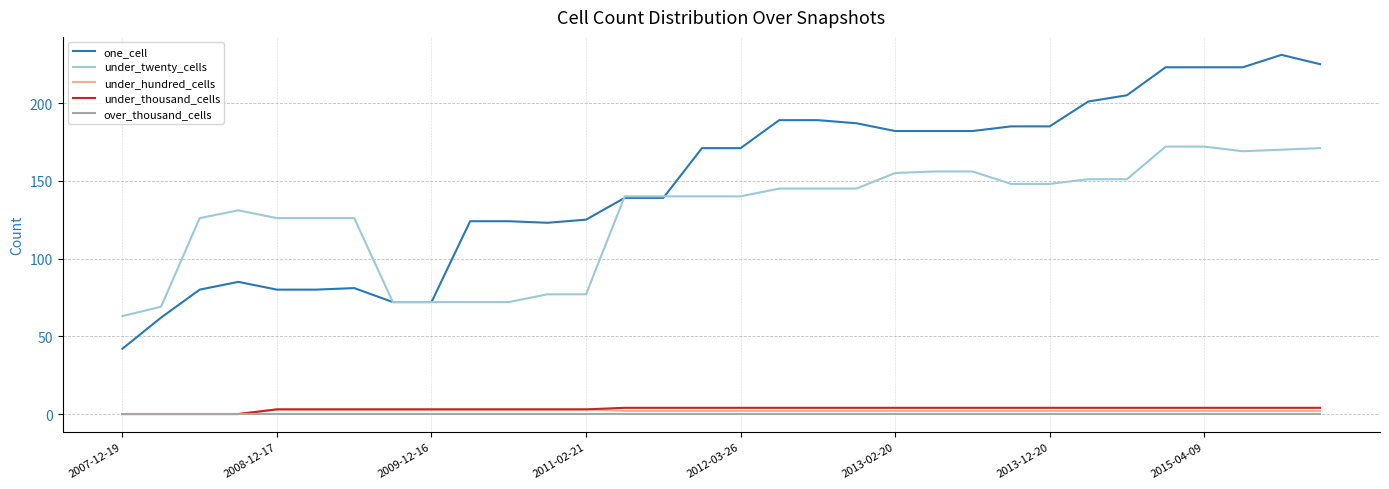

Which series has the largest total across all categories?

one_cell